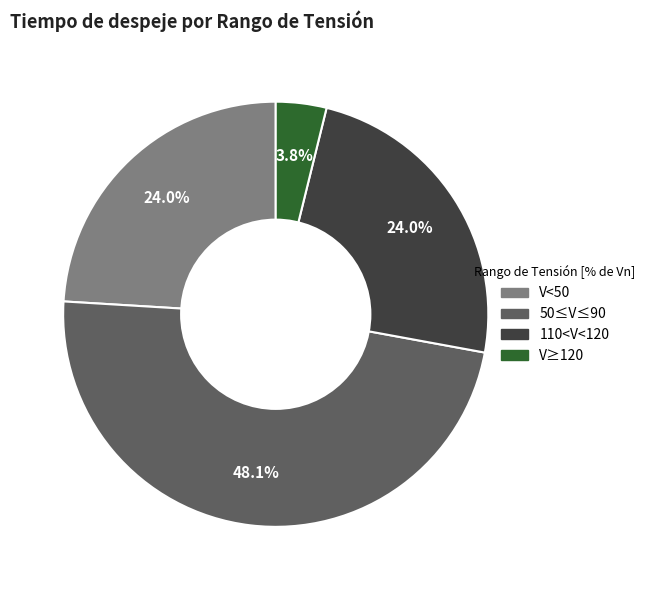

How many slices are in this pie chart?

4